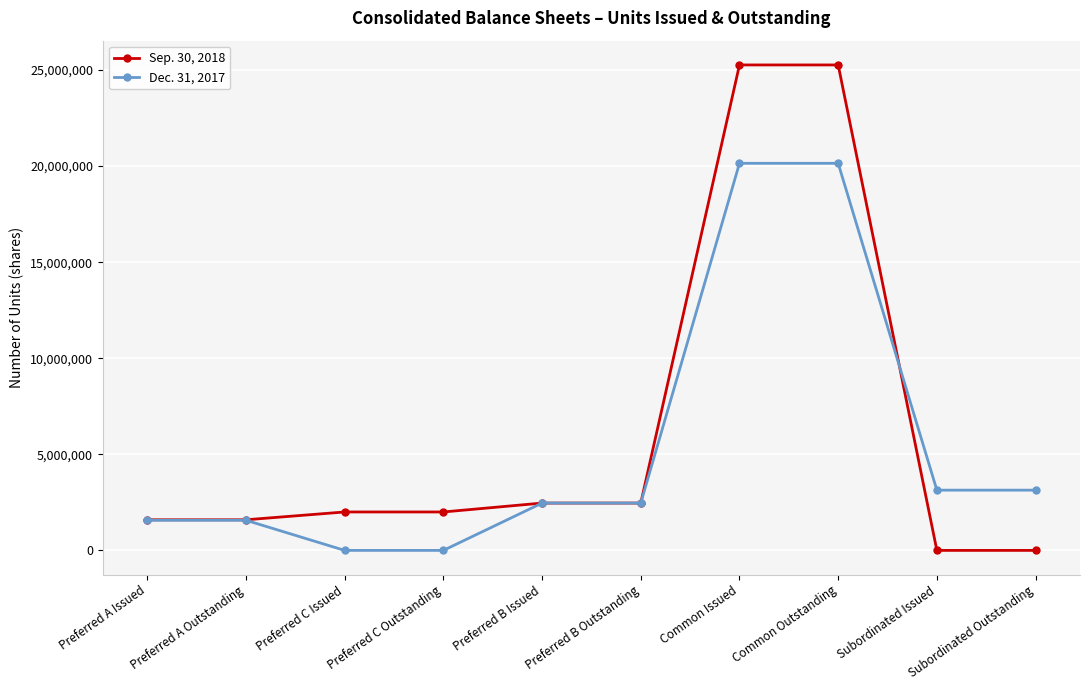

What is the difference between the second highest and second lowest values in the Dec. 31, 2017 series?

20146458